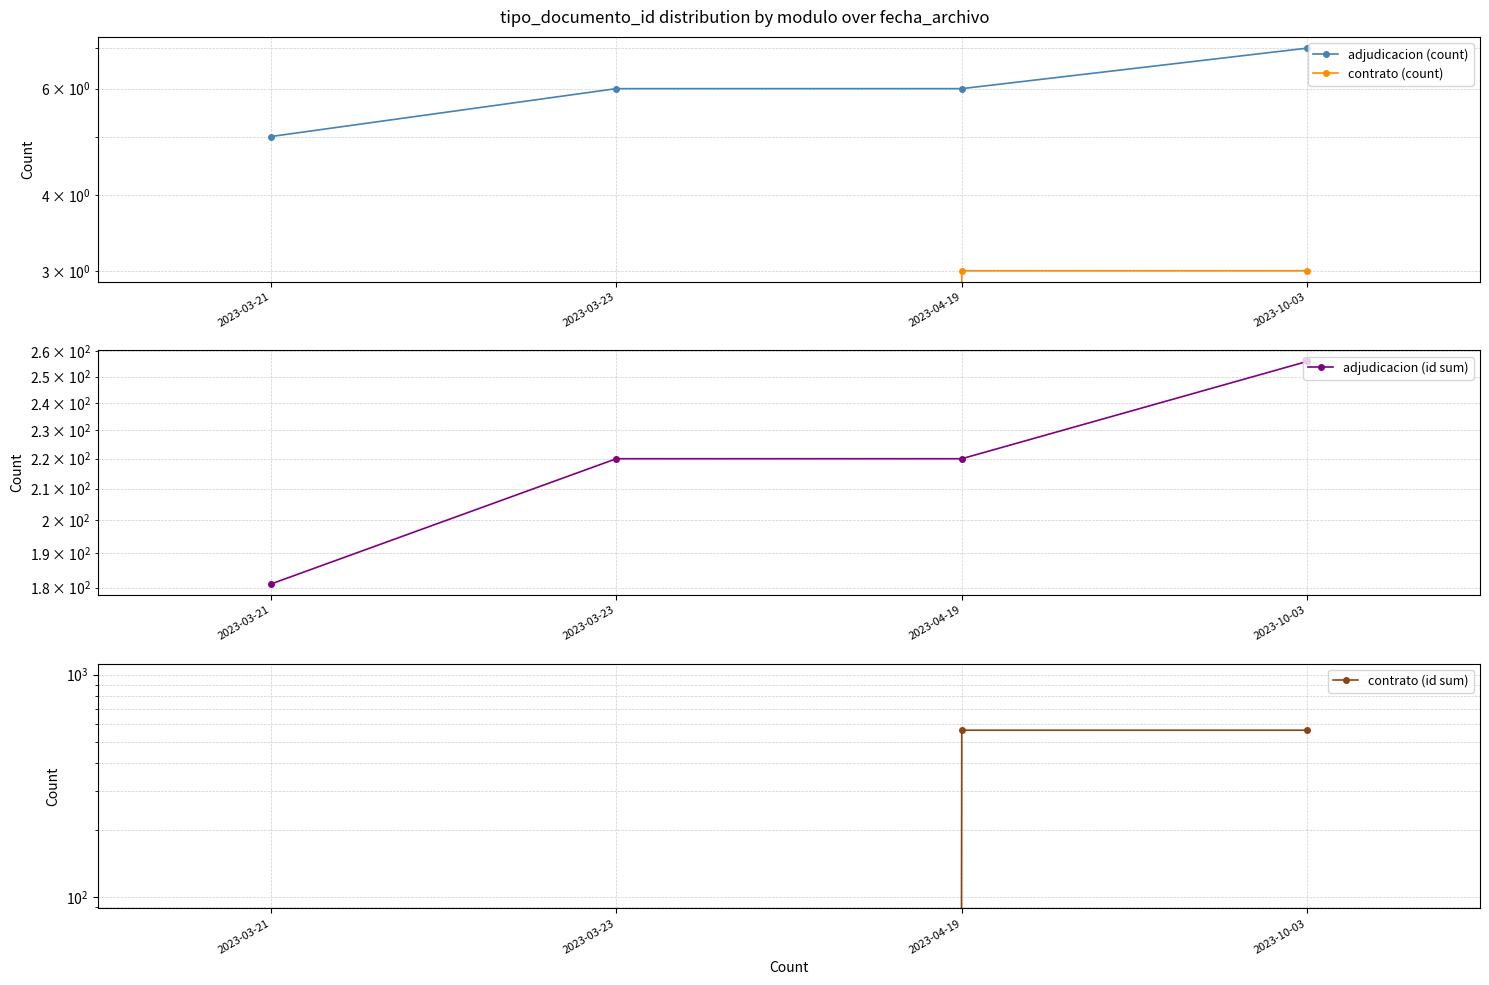

Which series has the largest total across all categories?

contrato (id sum)